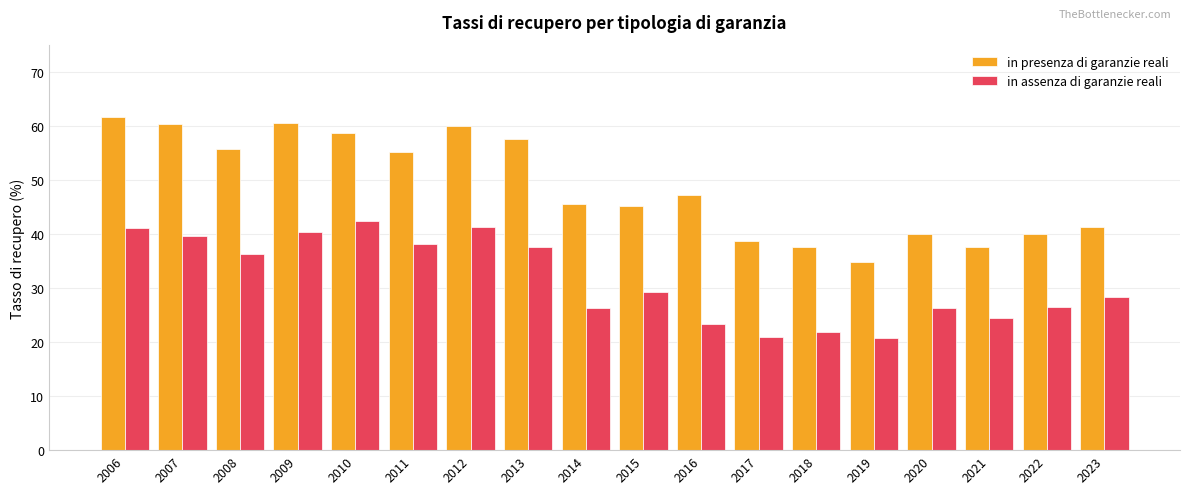

Which series has the widest spread of values?

in presenza di garanzie reali